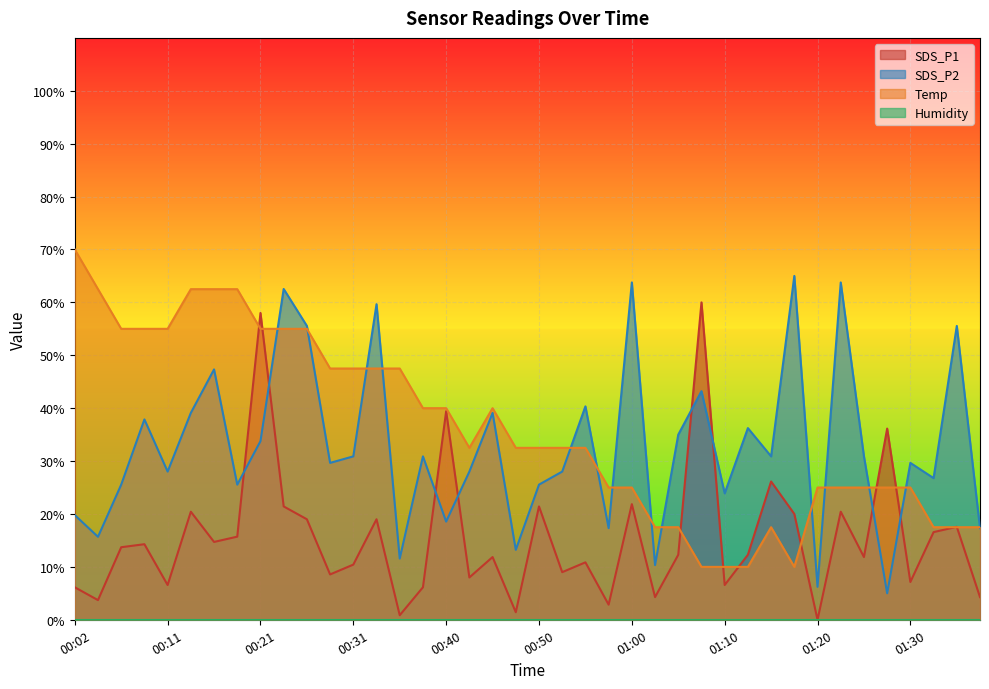

List the series in order of their overall mean, lowest first.

SDS_P1, SDS_P2, Temp